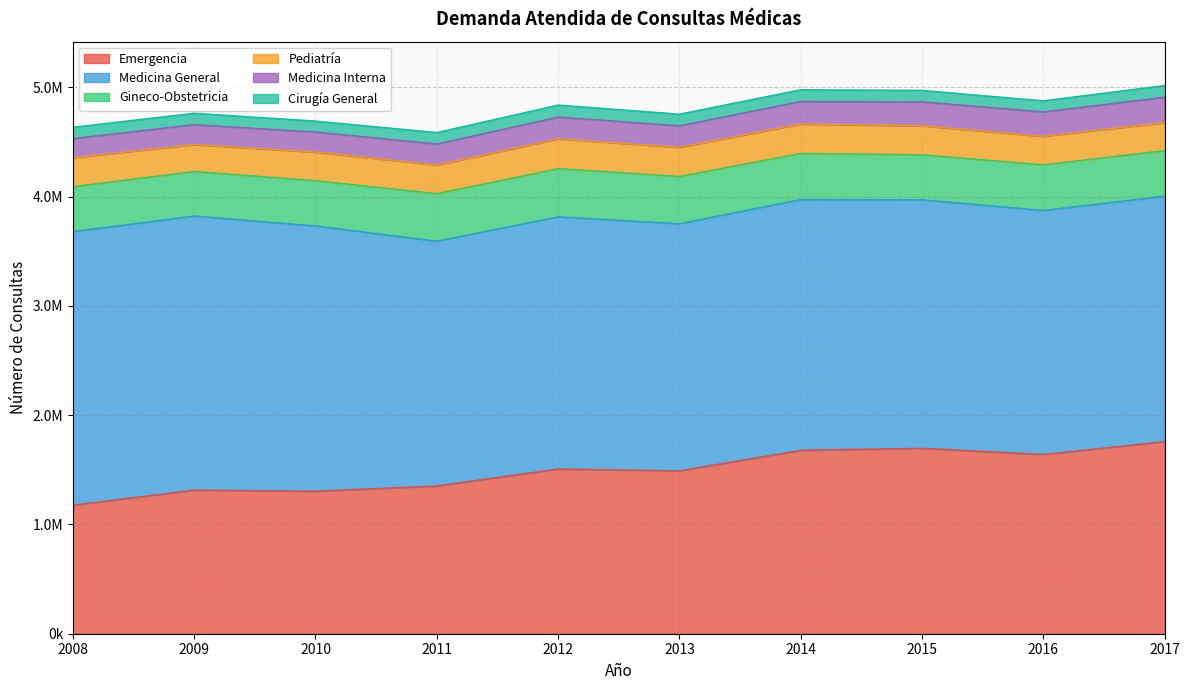

Does the chart display data point markers on the line(s)?

No